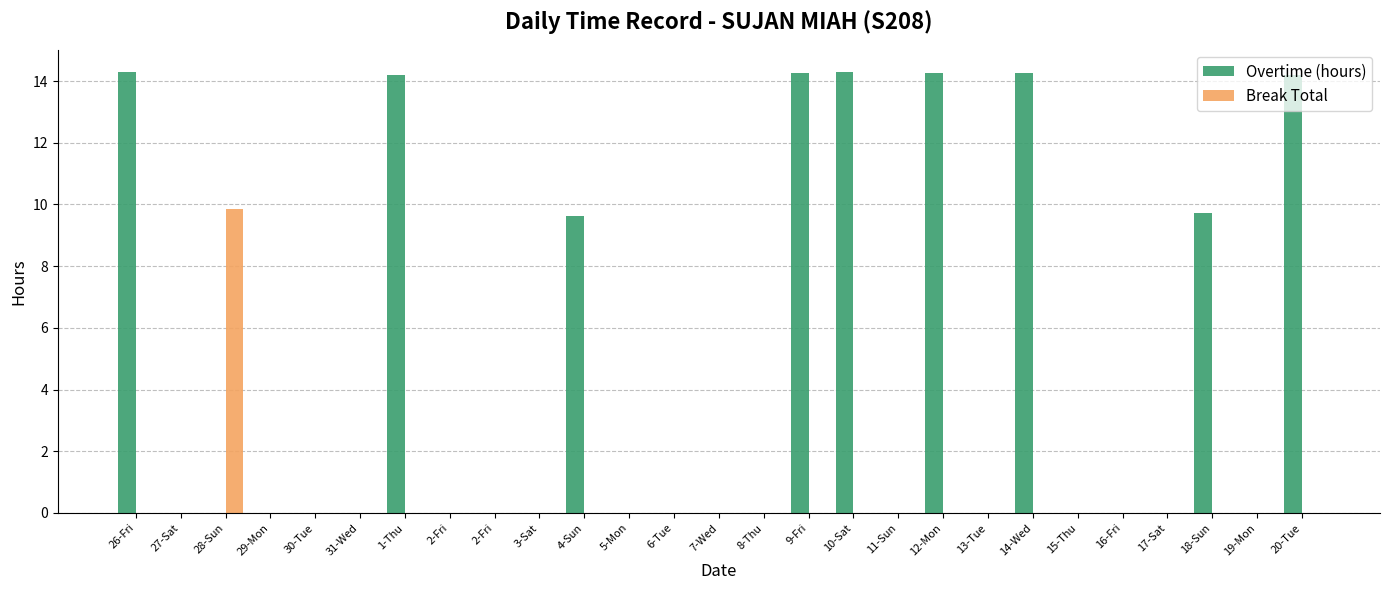

Are the bars grouped side by side (vs. stacked)?

Yes